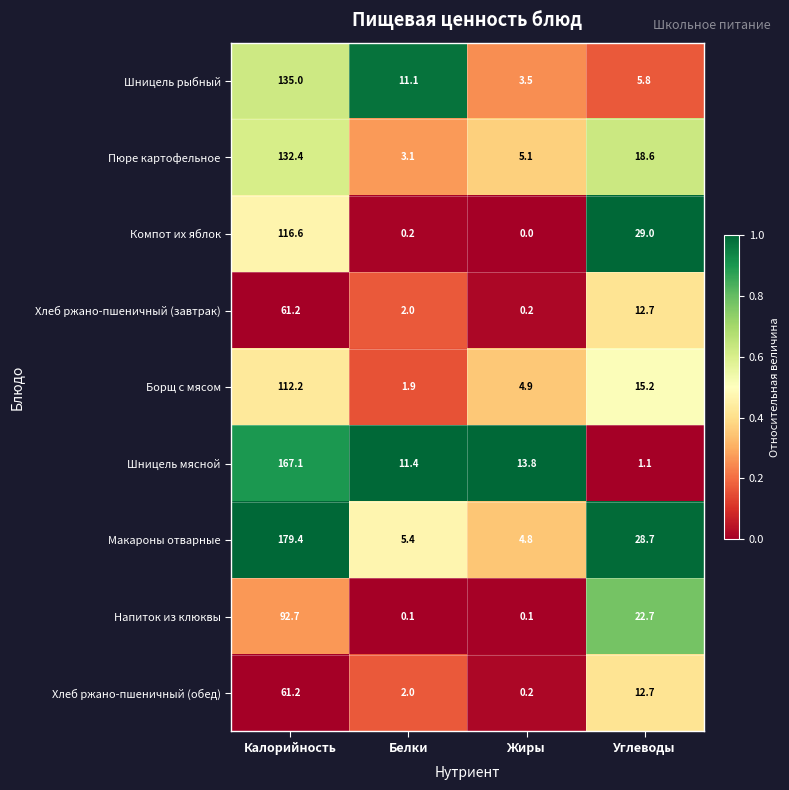

Rank the categories by Шницель мясной value from lowest to highest.

Углеводы, Белки, Жиры, Калорийность